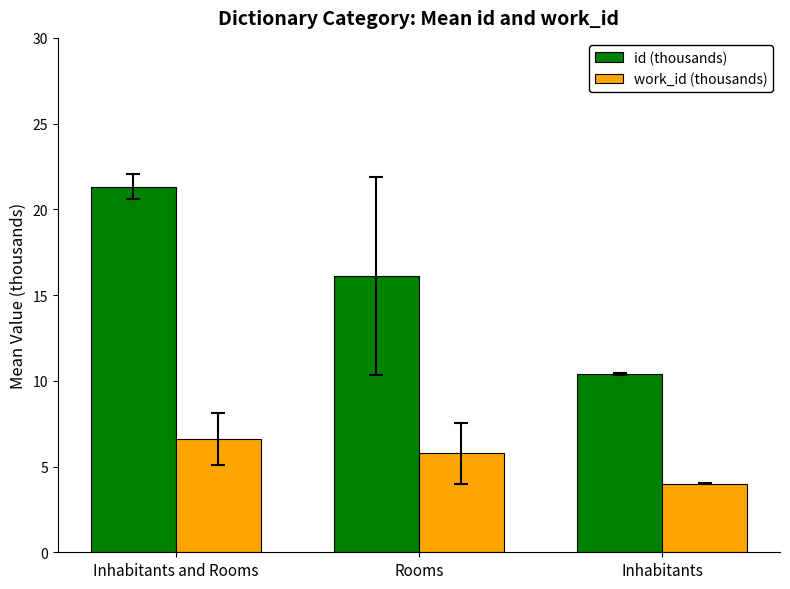

Rank the series by their average value, from highest to lowest.

id (thousands), work_id (thousands)